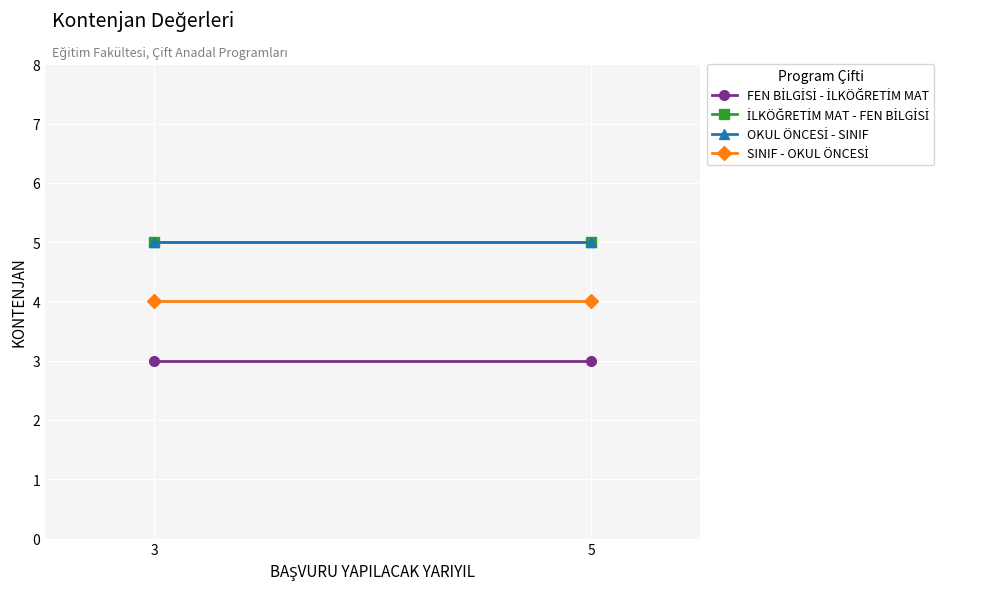

What is the sum of all OKUL ÖNCESİ - SINIF values?

10